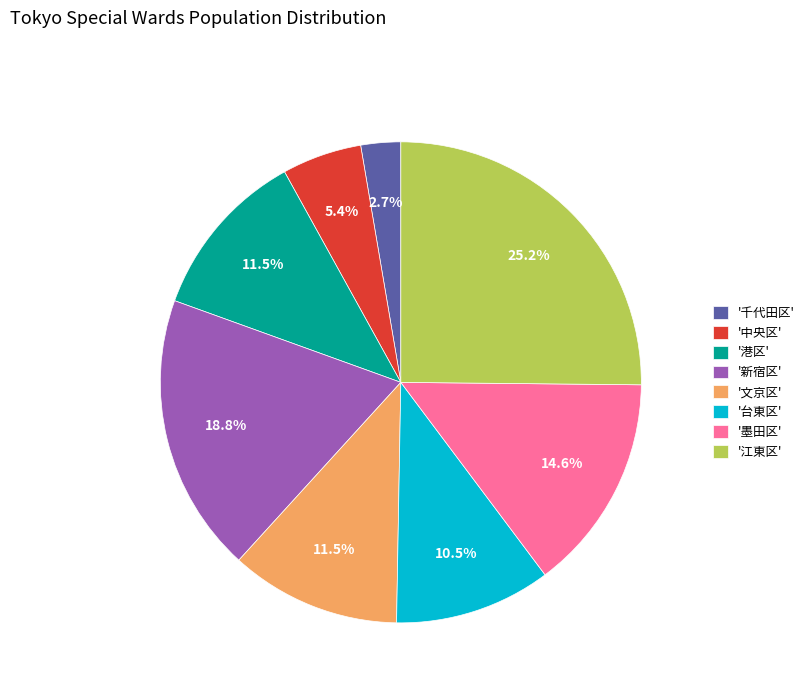

Between '中央区' and '墨田区', which is larger?

'墨田区'